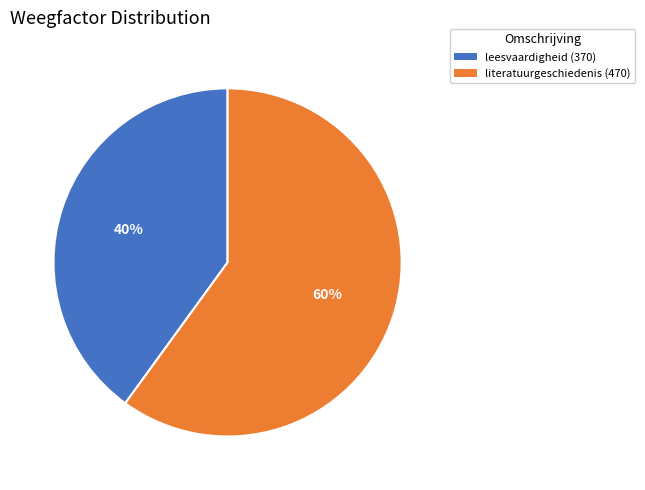

True or false: leesvaardigheid (370) accounts for 46% of the total.

False